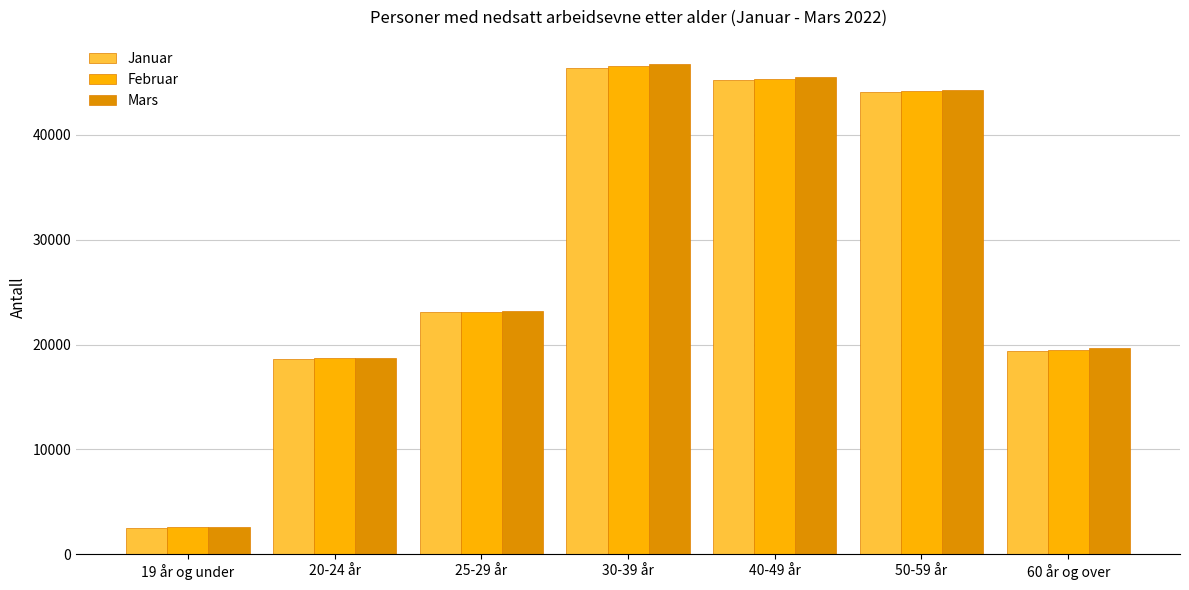

The value of Mars at 25-29 år is 23215. True or false?

True